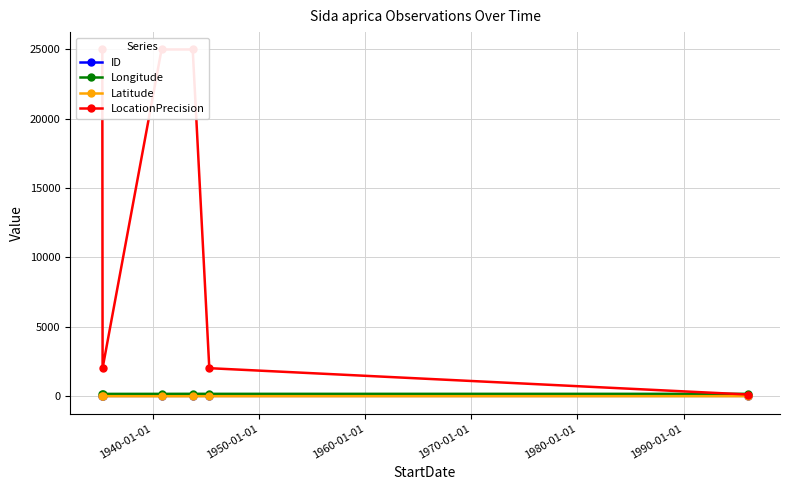

True or false: Latitude has more than 2 points higher than both neighbors.

False